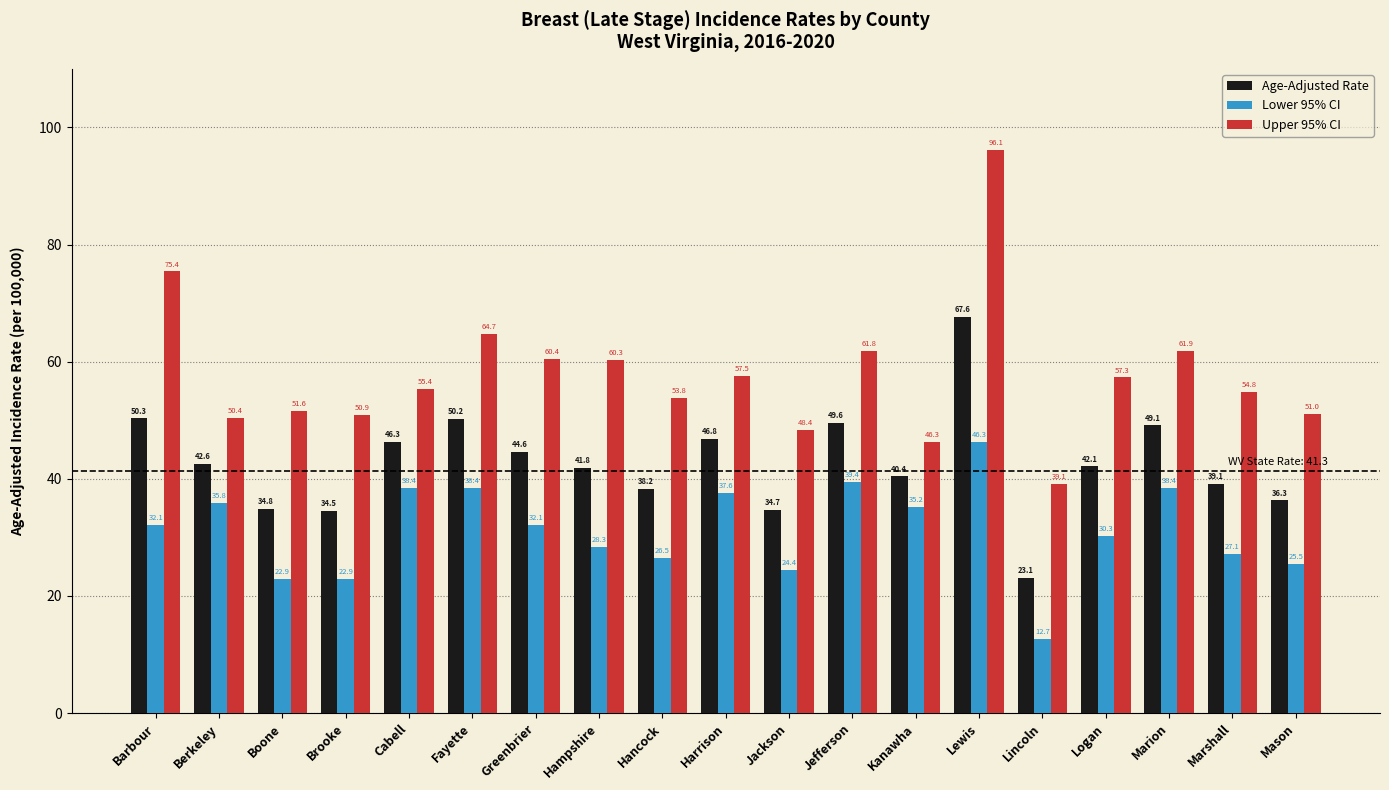

What is the total value across all series at Marshall?

121.0